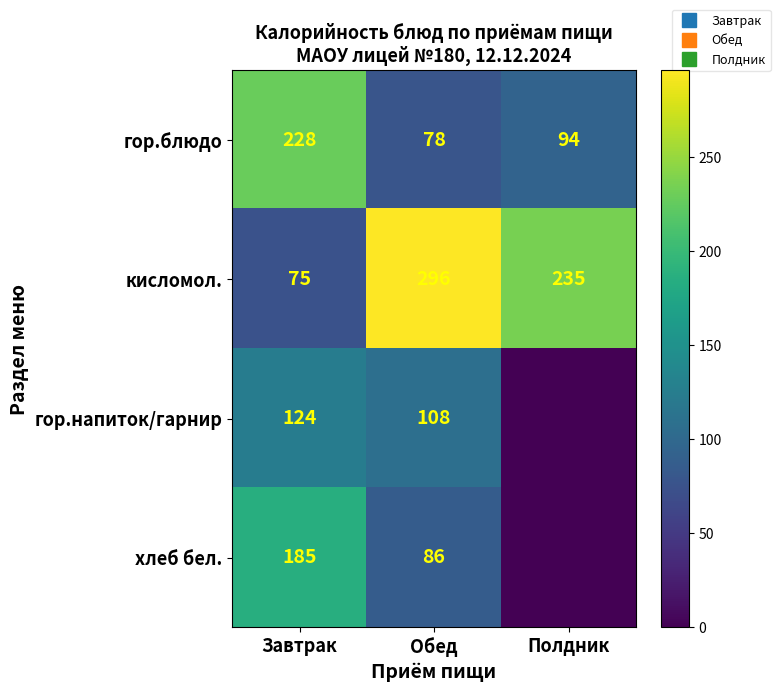

At which label does гор.напиток/гарнир reach its minimum?

Полдник